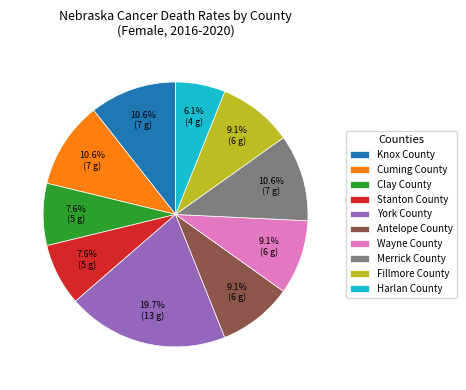

Which slice is the largest?

York County